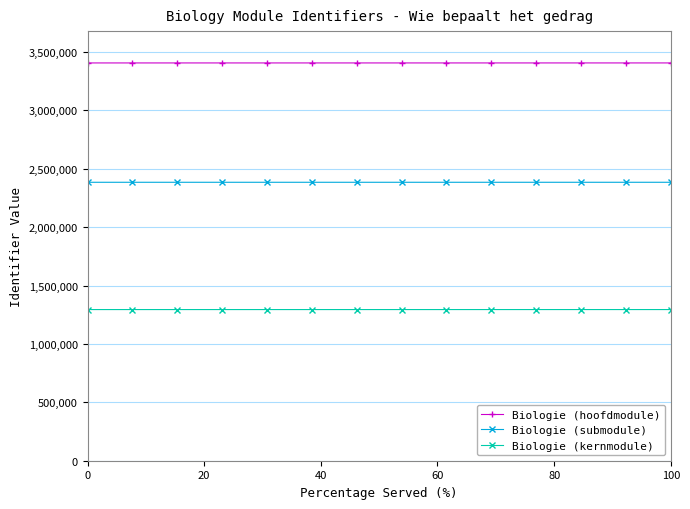

Is this an area chart (filled region under the line)?

No